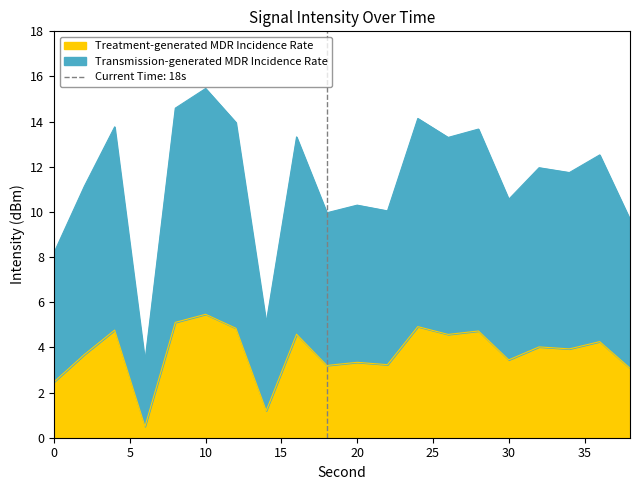

True or false: Treatment-generated MDR Incidence Rate and Transmission-generated MDR Incidence Rate intersect in this chart.

False